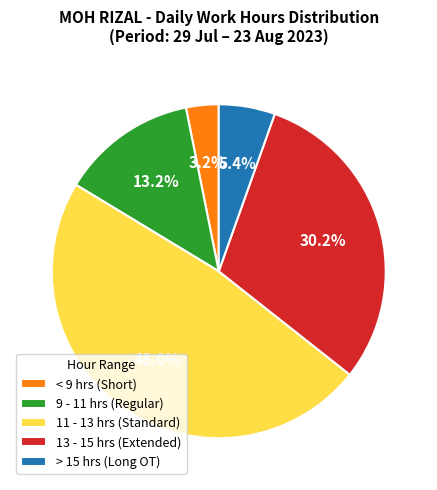

Does 13 - 15 hrs (Extended) represent more than half of the total?

No